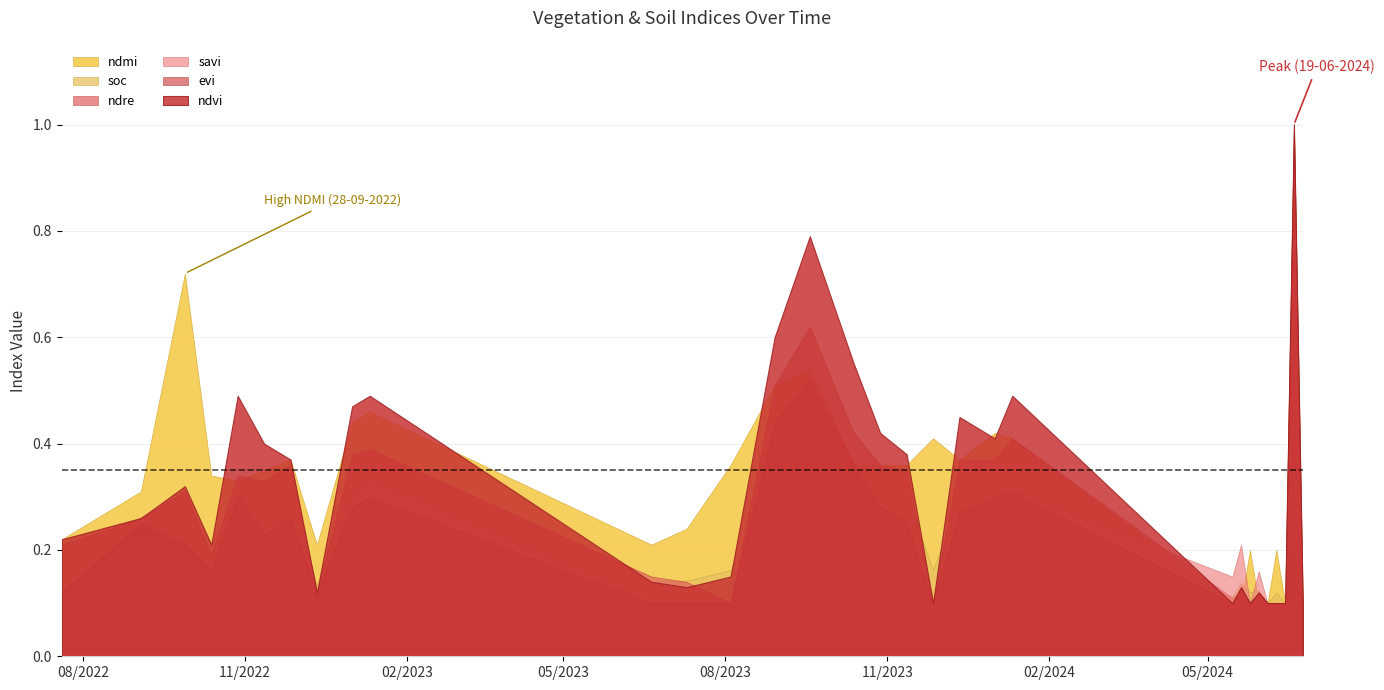

How many intersections are there between evi and ndre?

1